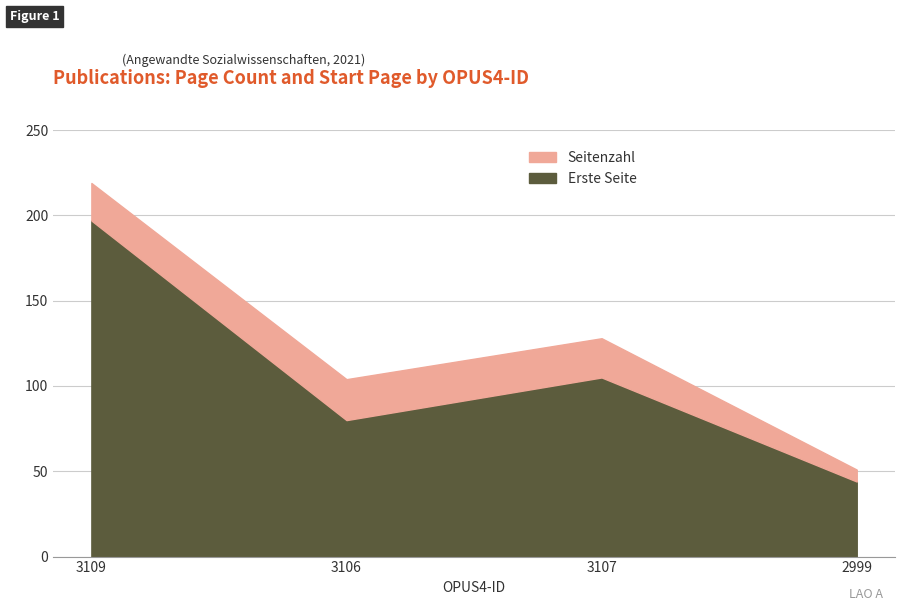

At 2999, list the series in order from smallest to largest.

Seitenzahl, Erste Seite